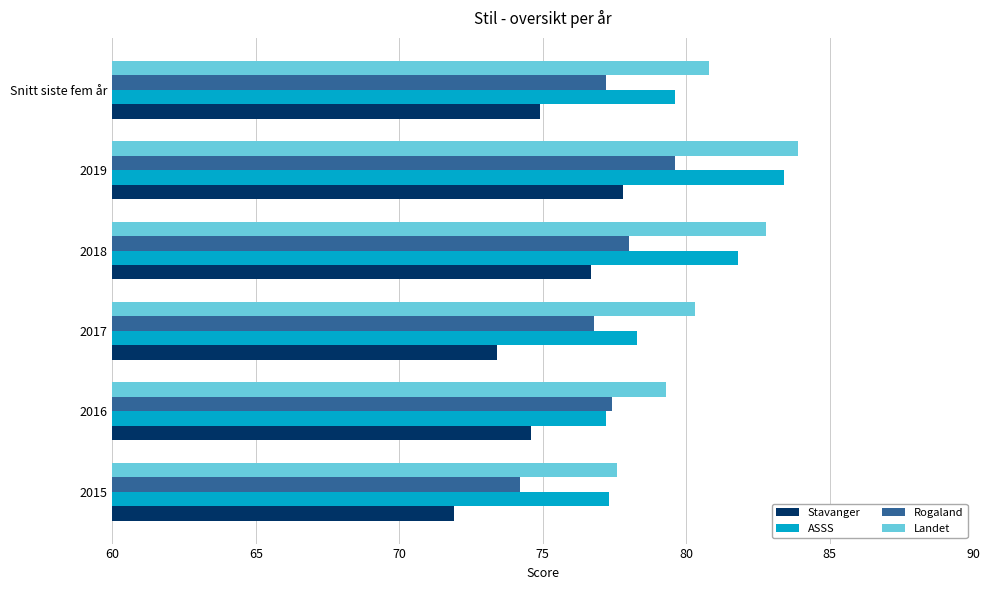

True or false: Rogaland has a value of 124.6 at 2019.

False